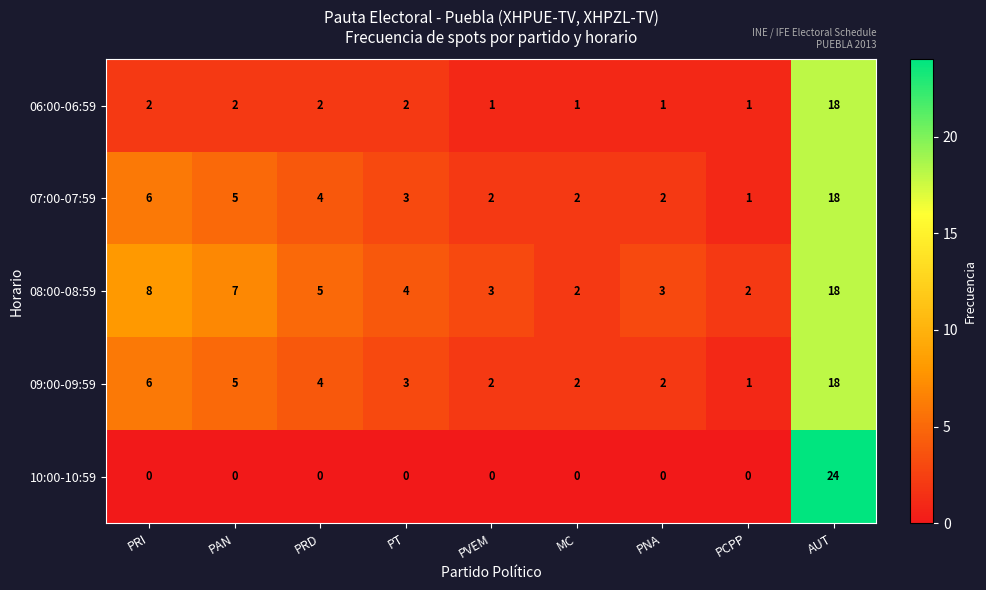

At which label is 08:00-08:59 closest to 10?

PRI